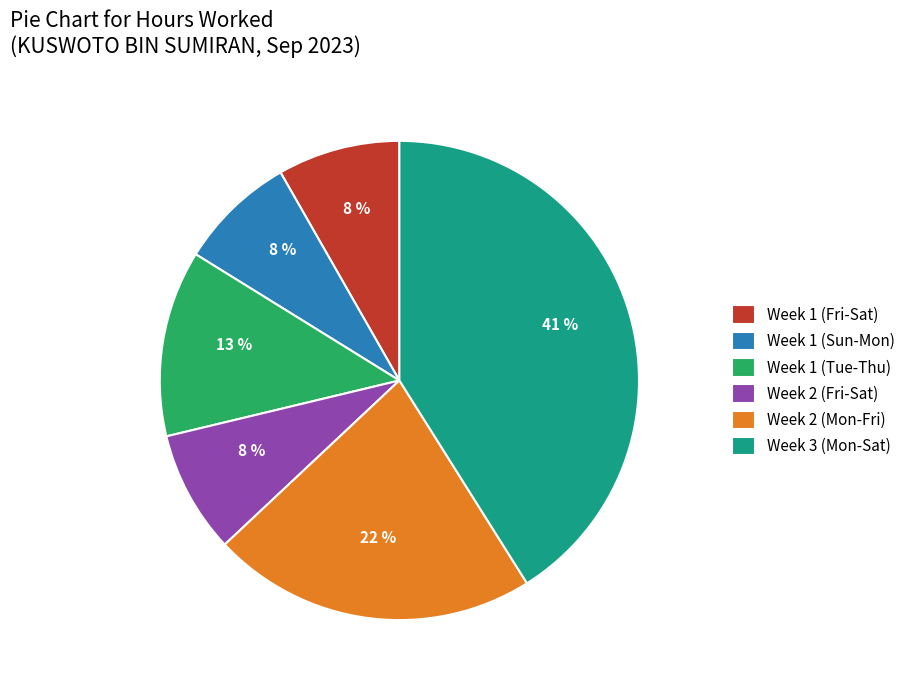

Is it true that Week 1 (Tue-Thu) is 13% of the pie?

True